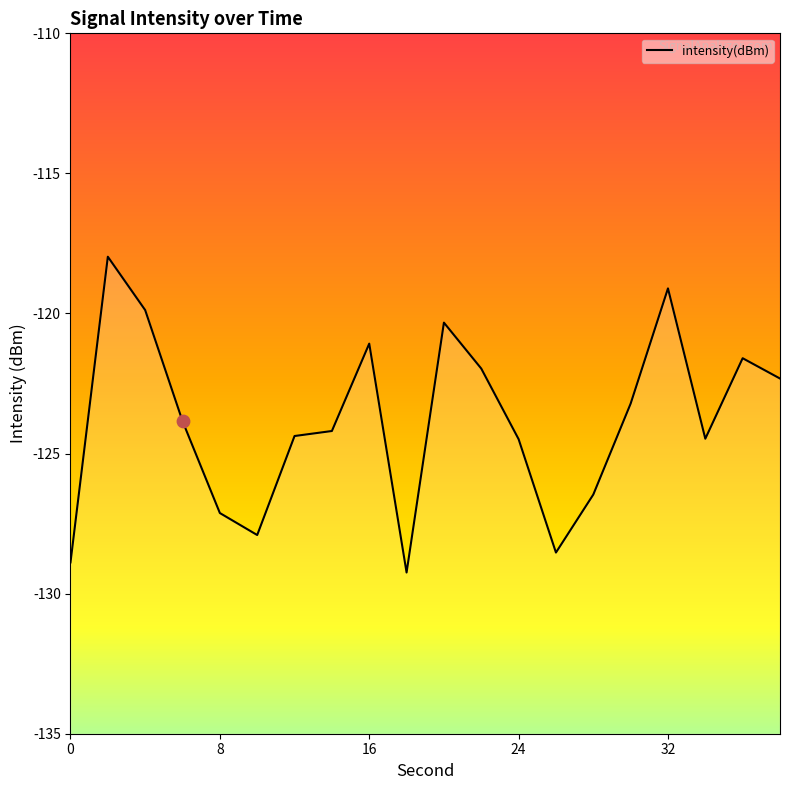

Between 32 and 0, which is larger?

32